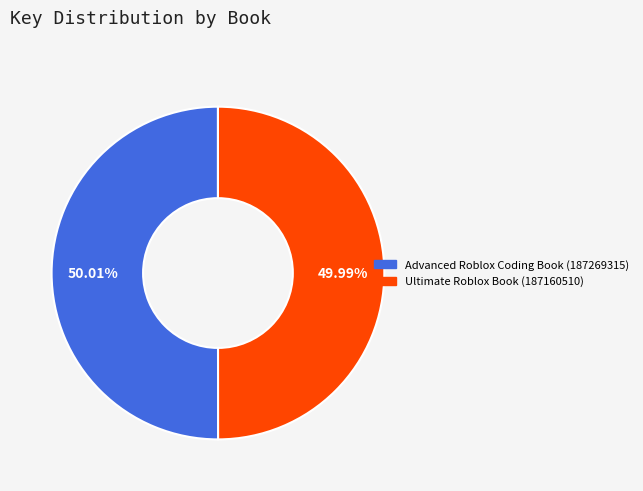

What percentage is the Ultimate Roblox Book (187160510) slice, to the nearest percent?

50%